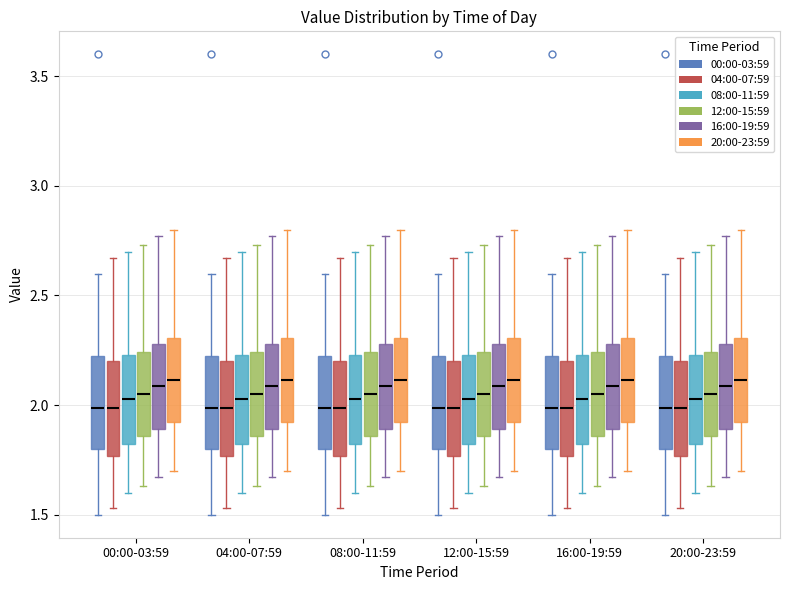

Reading left to right, read every box against the y-axis: the position of its median line, the range the box covers, and the ends of its whiskers. The values are not printed on the chart, so give them approximately, as read against the axis.

00:00-03:59 (00:00-03:59): median 2.00, box 1.80 to 2.25, whiskers 1.50 to 2.60
00:00-03:59 (04:00-07:59): median 2.00, box 1.75 to 2.20, whiskers 1.55 to 2.65
00:00-03:59 (08:00-11:59): median 2.05, box 1.80 to 2.25, whiskers 1.60 to 2.70
00:00-03:59 (12:00-15:59): median 2.05, box 1.85 to 2.25, whiskers 1.65 to 2.75
00:00-03:59 (16:00-19:59): median 2.10, box 1.90 to 2.30, whiskers 1.65 to 2.75
00:00-03:59 (20:00-23:59): median 2.10, box 1.90 to 2.30, whiskers 1.70 to 2.80
04:00-07:59 (00:00-03:59): median 2.00, box 1.80 to 2.25, whiskers 1.50 to 2.60
04:00-07:59 (04:00-07:59): median 2.00, box 1.75 to 2.20, whiskers 1.55 to 2.65
04:00-07:59 (08:00-11:59): median 2.05, box 1.80 to 2.25, whiskers 1.60 to 2.70
04:00-07:59 (12:00-15:59): median 2.05, box 1.85 to 2.25, whiskers 1.65 to 2.75
04:00-07:59 (16:00-19:59): median 2.10, box 1.90 to 2.30, whiskers 1.65 to 2.75
04:00-07:59 (20:00-23:59): median 2.10, box 1.90 to 2.30, whiskers 1.70 to 2.80
08:00-11:59 (00:00-03:59): median 2.00, box 1.80 to 2.25, whiskers 1.50 to 2.60
08:00-11:59 (04:00-07:59): median 2.00, box 1.75 to 2.20, whiskers 1.55 to 2.65
08:00-11:59 (08:00-11:59): median 2.05, box 1.80 to 2.25, whiskers 1.60 to 2.70
08:00-11:59 (12:00-15:59): median 2.05, box 1.85 to 2.25, whiskers 1.65 to 2.75
08:00-11:59 (16:00-19:59): median 2.10, box 1.90 to 2.30, whiskers 1.65 to 2.75
08:00-11:59 (20:00-23:59): median 2.10, box 1.90 to 2.30, whiskers 1.70 to 2.80
12:00-15:59 (00:00-03:59): median 2.00, box 1.80 to 2.25, whiskers 1.50 to 2.60
12:00-15:59 (04:00-07:59): median 2.00, box 1.75 to 2.20, whiskers 1.55 to 2.65
12:00-15:59 (08:00-11:59): median 2.05, box 1.80 to 2.25, whiskers 1.60 to 2.70
12:00-15:59 (12:00-15:59): median 2.05, box 1.85 to 2.25, whiskers 1.65 to 2.75
12:00-15:59 (16:00-19:59): median 2.10, box 1.90 to 2.30, whiskers 1.65 to 2.75
12:00-15:59 (20:00-23:59): median 2.10, box 1.90 to 2.30, whiskers 1.70 to 2.80
16:00-19:59 (00:00-03:59): median 2.00, box 1.80 to 2.25, whiskers 1.50 to 2.60
16:00-19:59 (04:00-07:59): median 2.00, box 1.75 to 2.20, whiskers 1.55 to 2.65
16:00-19:59 (08:00-11:59): median 2.05, box 1.80 to 2.25, whiskers 1.60 to 2.70
16:00-19:59 (12:00-15:59): median 2.05, box 1.85 to 2.25, whiskers 1.65 to 2.75
16:00-19:59 (16:00-19:59): median 2.10, box 1.90 to 2.30, whiskers 1.65 to 2.75
16:00-19:59 (20:00-23:59): median 2.10, box 1.90 to 2.30, whiskers 1.70 to 2.80
20:00-23:59 (00:00-03:59): median 2.00, box 1.80 to 2.25, whiskers 1.50 to 2.60
20:00-23:59 (04:00-07:59): median 2.00, box 1.75 to 2.20, whiskers 1.55 to 2.65
20:00-23:59 (08:00-11:59): median 2.05, box 1.80 to 2.25, whiskers 1.60 to 2.70
20:00-23:59 (12:00-15:59): median 2.05, box 1.85 to 2.25, whiskers 1.65 to 2.75
20:00-23:59 (16:00-19:59): median 2.10, box 1.90 to 2.30, whiskers 1.65 to 2.75
20:00-23:59 (20:00-23:59): median 2.10, box 1.90 to 2.30, whiskers 1.70 to 2.80